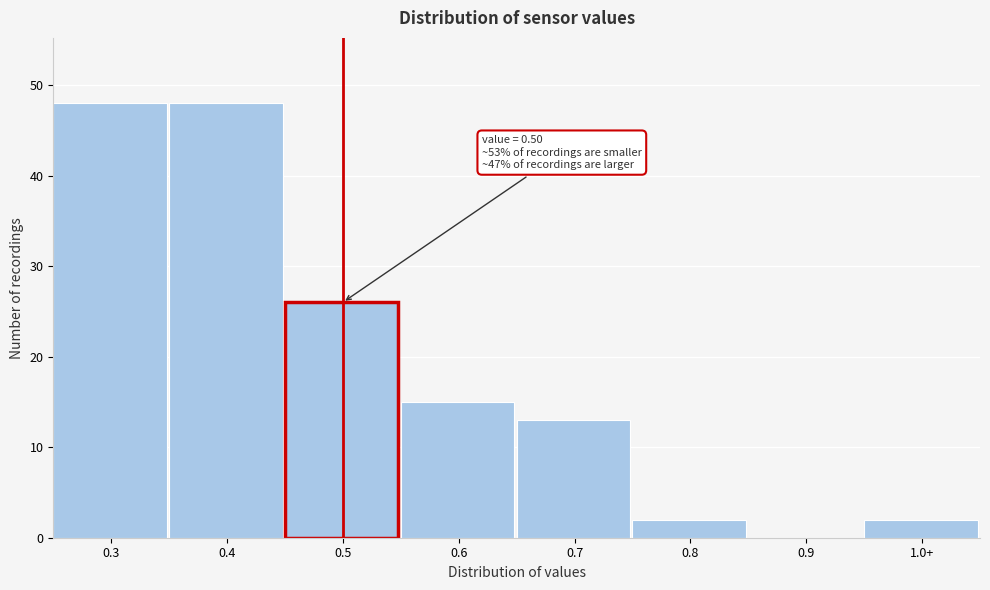

Reading left to right, list all the values displayed in this chart.

0.3=48	0.4=48	0.5=26	0.6=15	0.7=13	0.8=2	0.9=0	1.0+=2